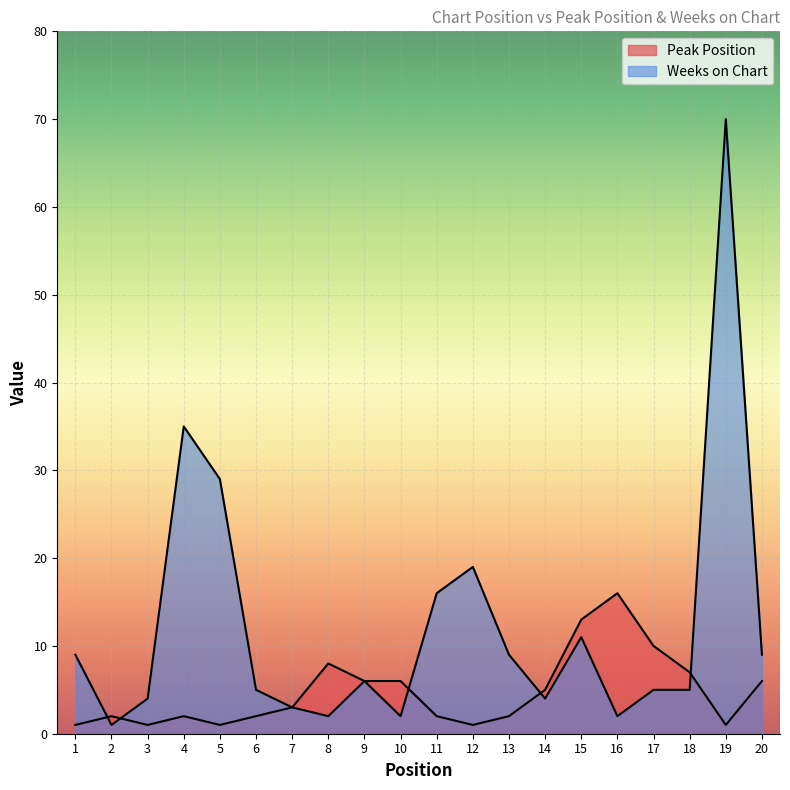

Does the chart display data point markers on the line(s)?

No